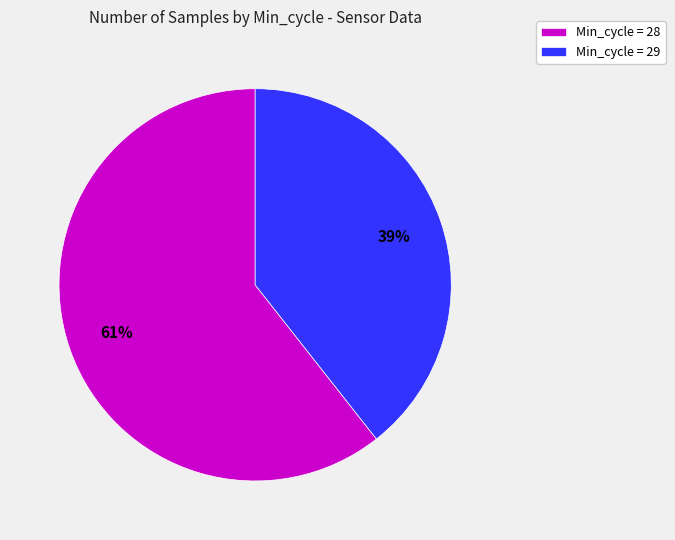

What percentage is the Min_cycle = 28 slice, to the nearest percent?

61%